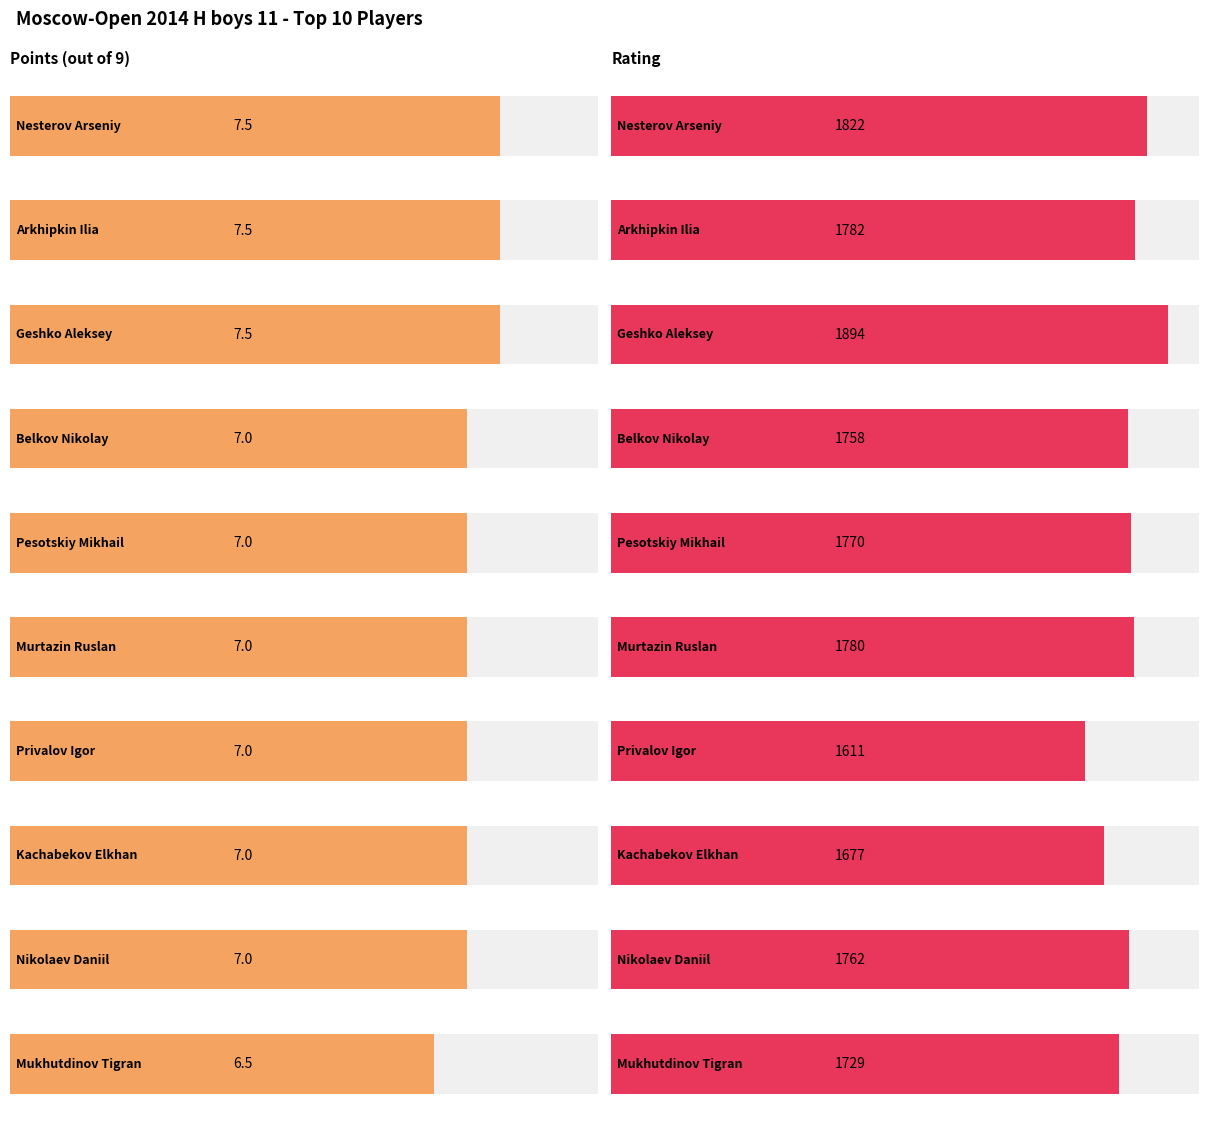

What is the greatest value displayed?

1894.0